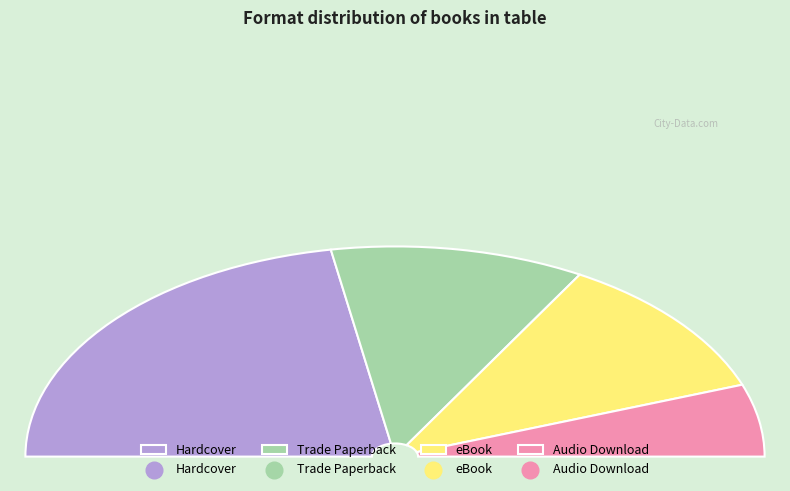

Between eBook and Audio Download, which is larger?

eBook